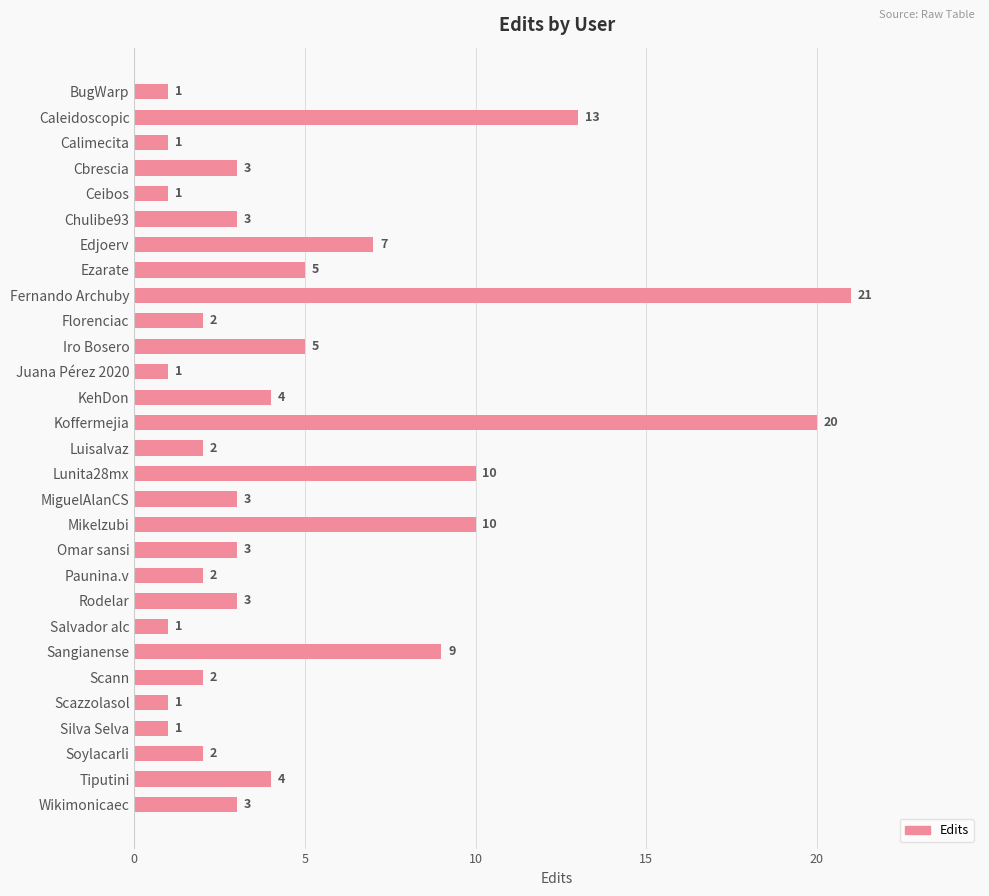

Which label corresponds to the largest value in the chart?

Fernando Archuby